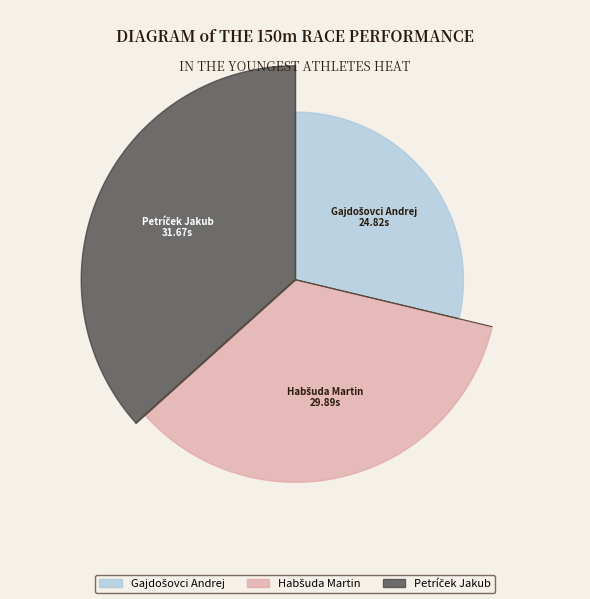

Is there a majority slice in this chart?

No